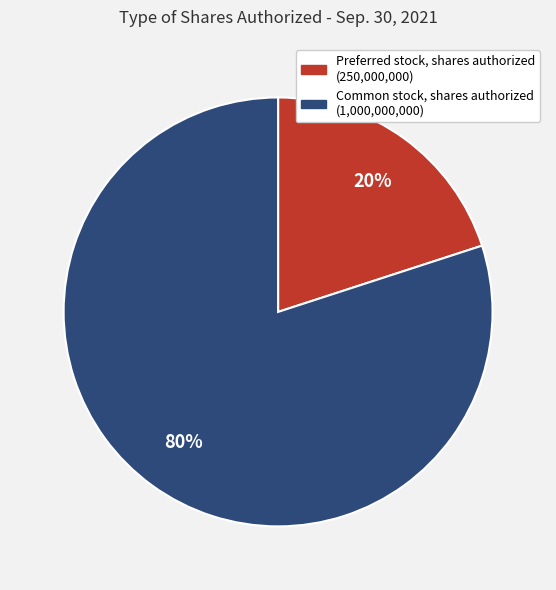

The Preferred stock, shares authorized slice represents 20% of the pie. True or false?

True